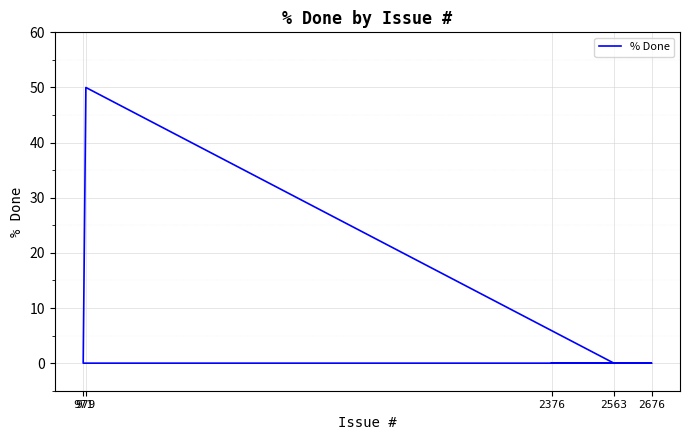

True or false: there are more than 1 points higher than both neighbors.

False